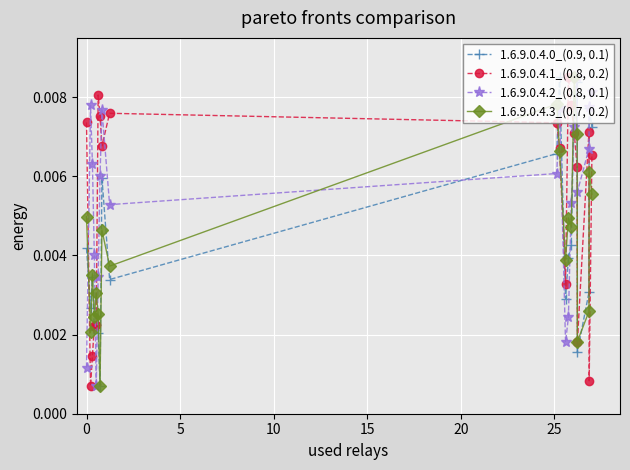

At how many categories does at least one series exceed 0?

20